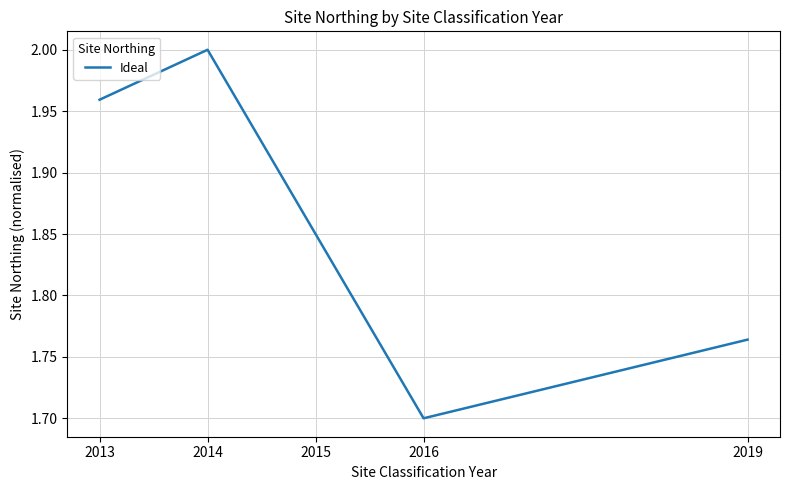

How many interior local peaks (higher than both neighbors) does the data have?

1